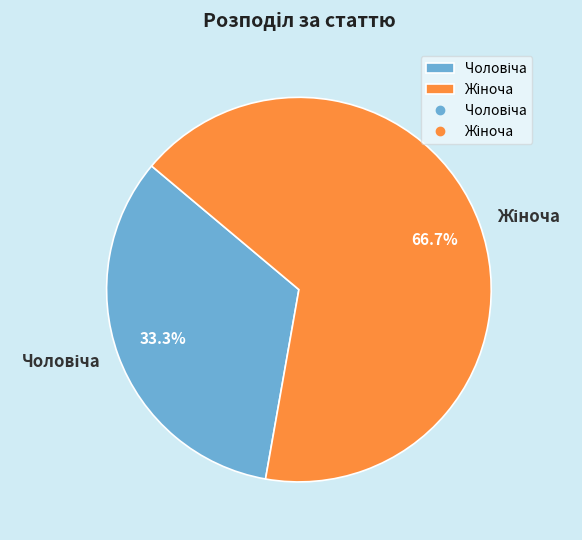

Does any single category account for the majority?

Yes